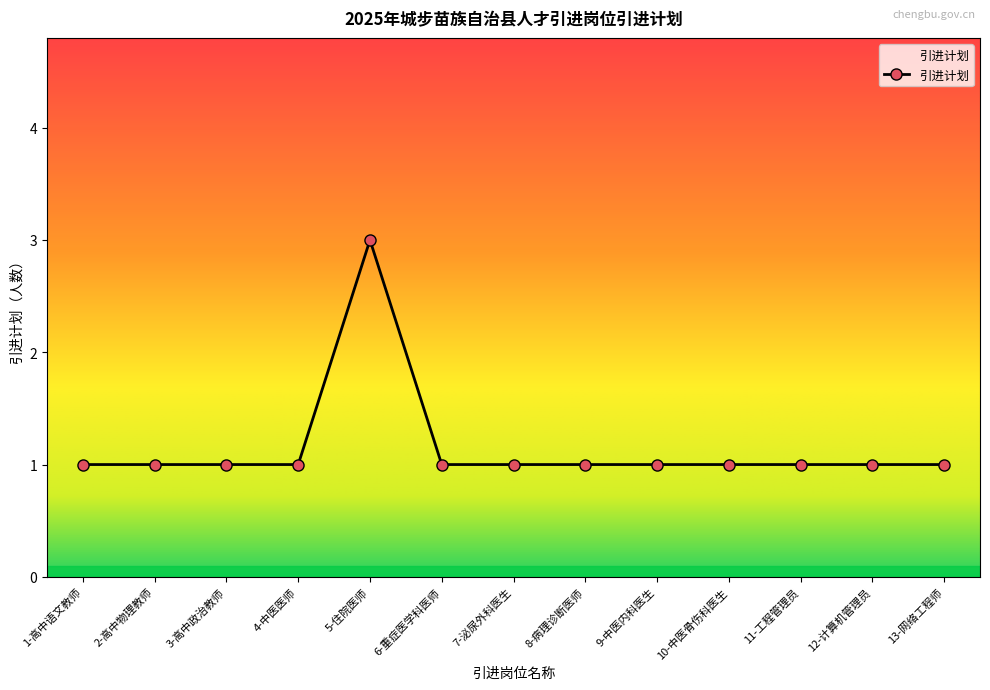

Is it true that the value at 11-工程管理员 is 2?

False